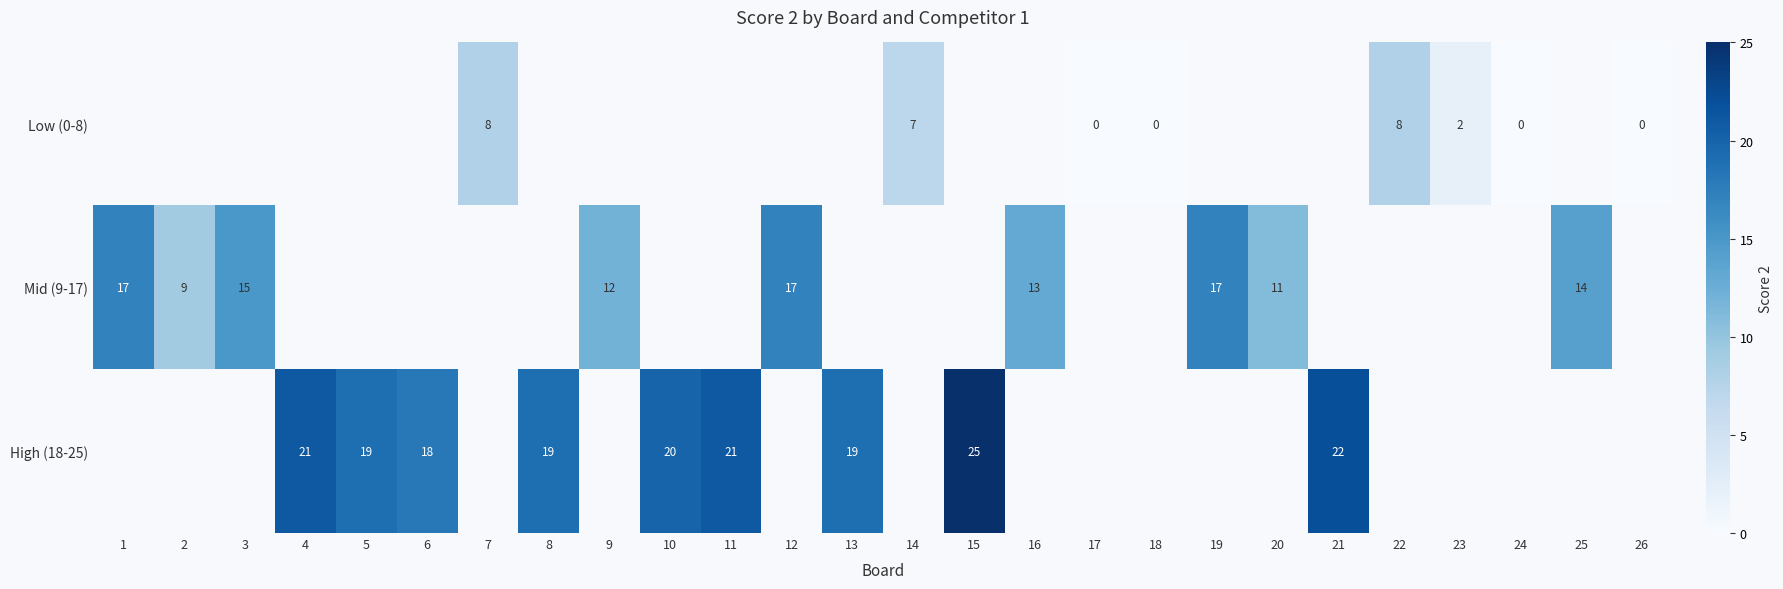

List the series in order of their overall mean, highest first.

Low (0-8), Mid (9-17), High (18-25)